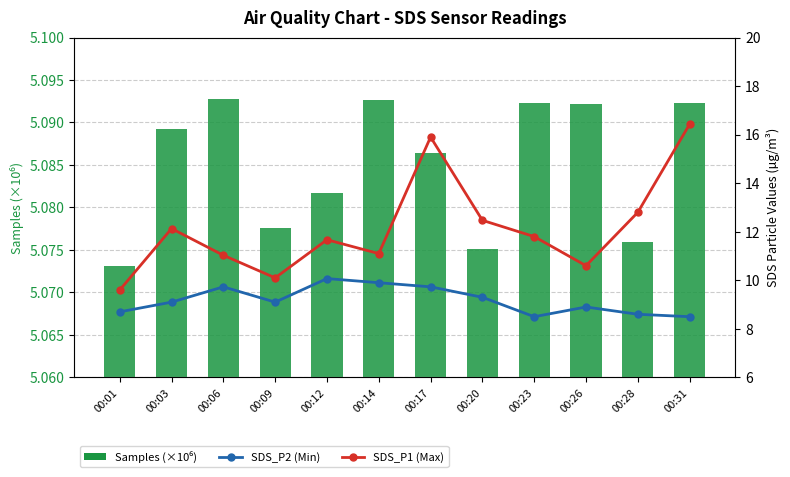

What is the lowest value of the SDS_P2 series?

8.5